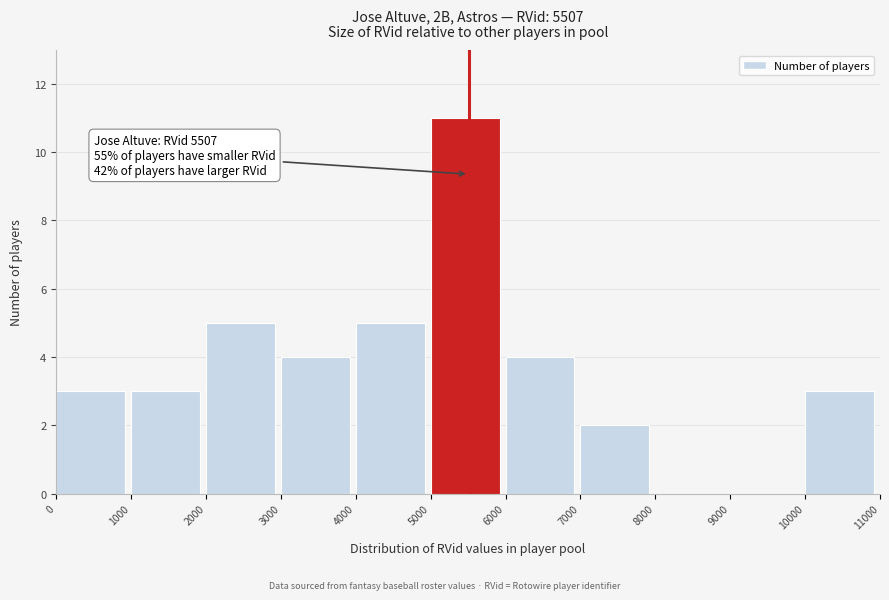

Which range on the x-axis has the tallest bar?

5000 to 6000